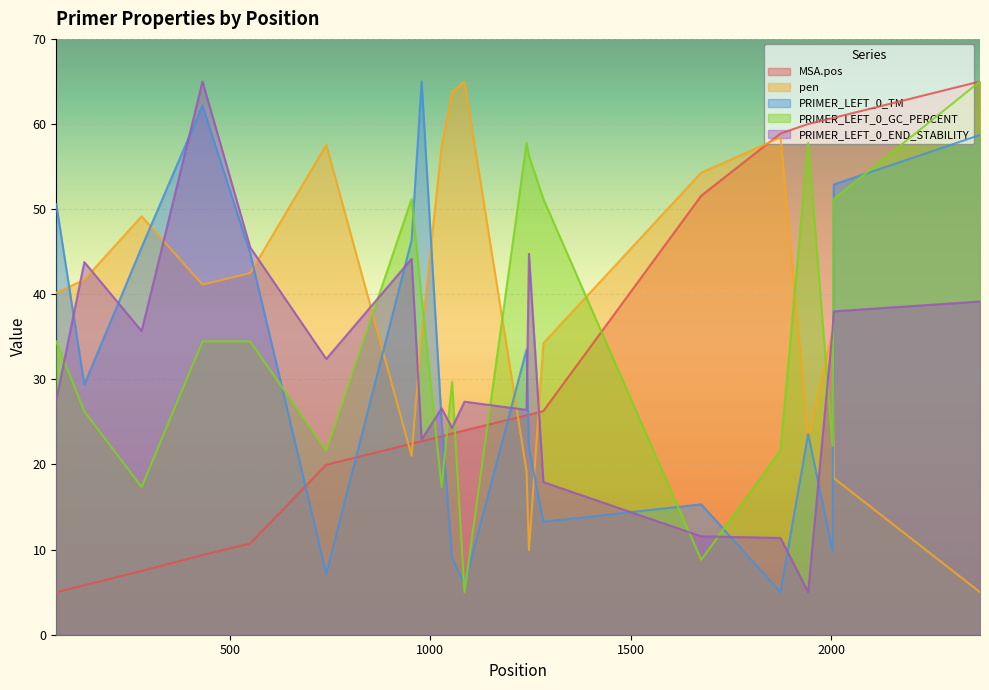

What is the maximum value shown in the chart?

65.0